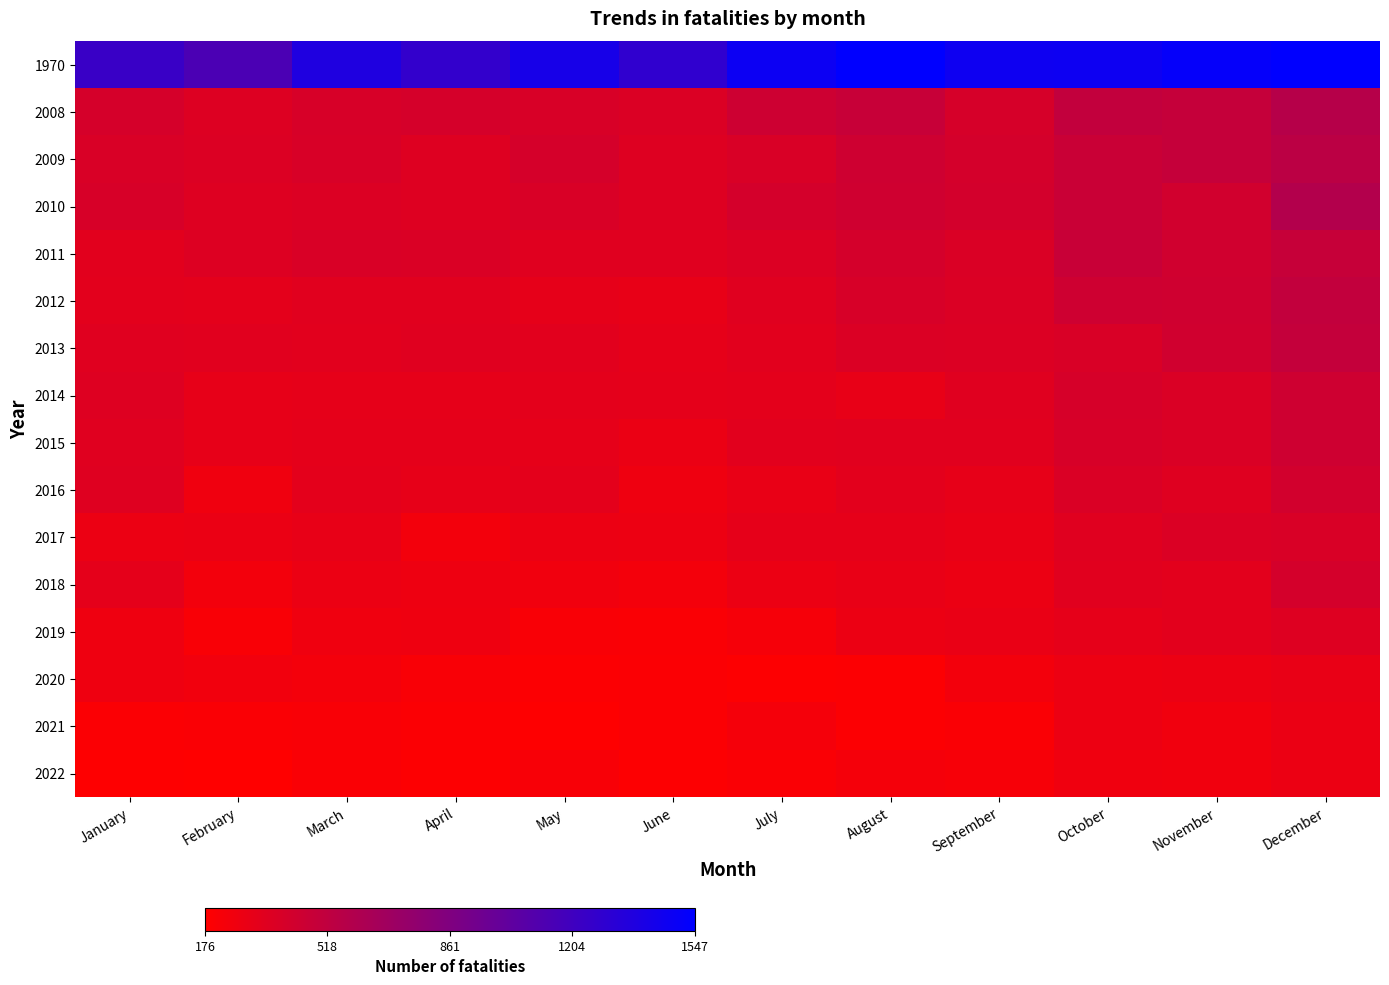

At which category is the sum across all series the highest?

December